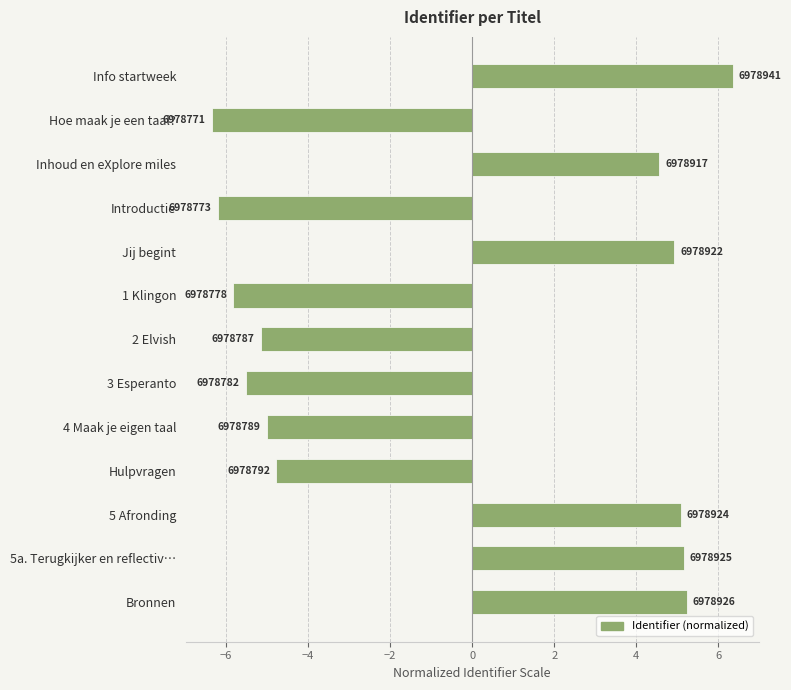

How many bars are there in total?

13